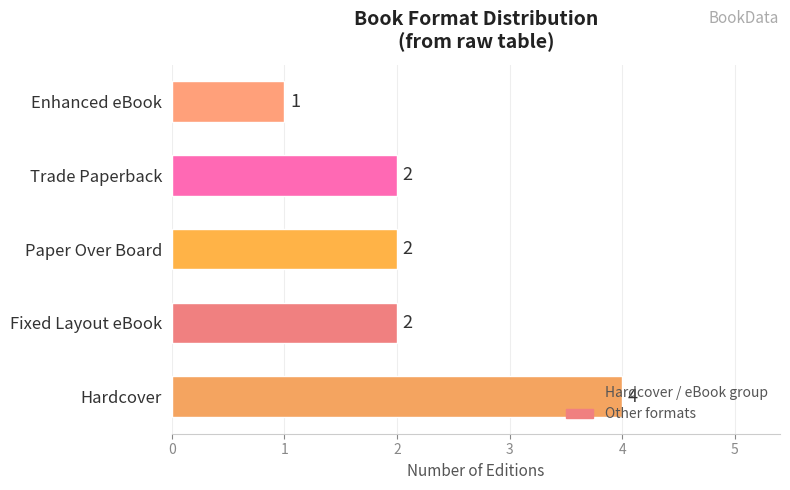

What is the sum of the values at Hardcover and Paper Over Board?

6